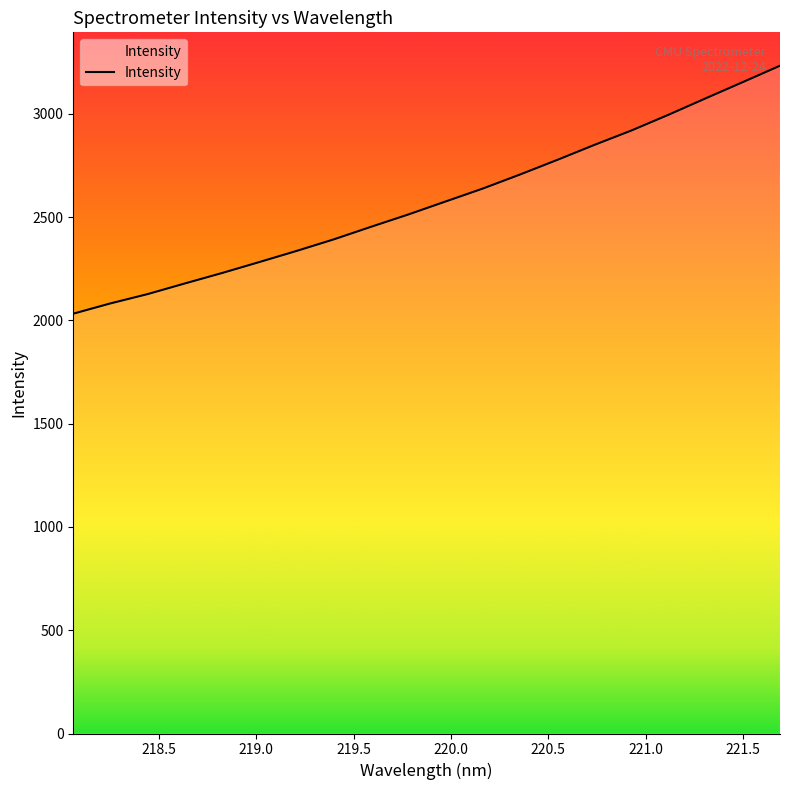

True or false: there are more than 0 points higher than both neighbors.

False